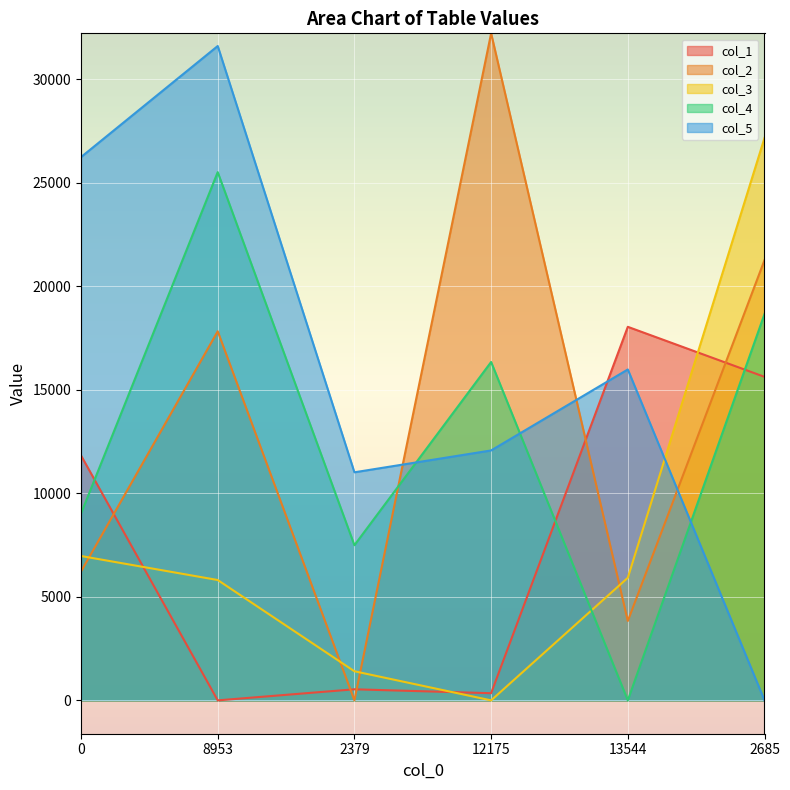

What is the maximum value shown in the chart?

32230